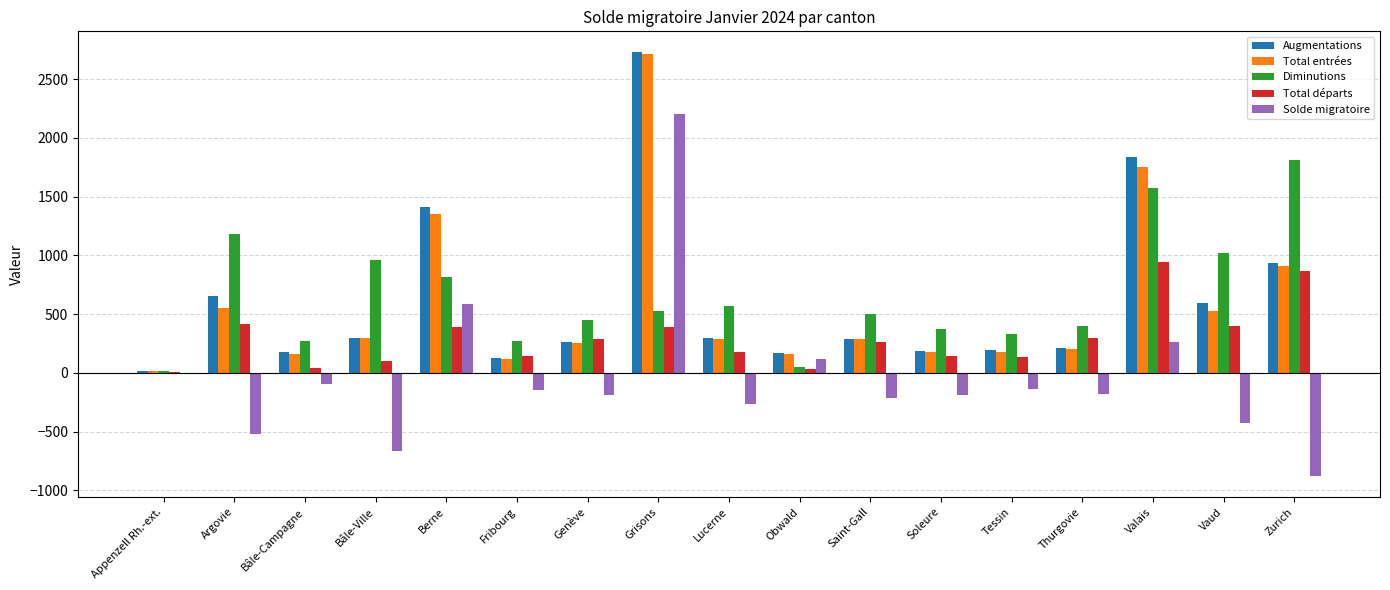

Which series changed the most between Argovie and Fribourg?

Diminutions